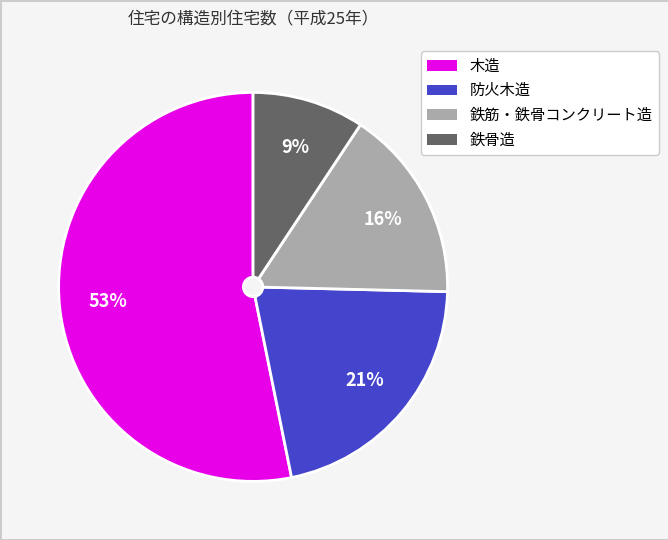

Does any single category account for the majority?

Yes